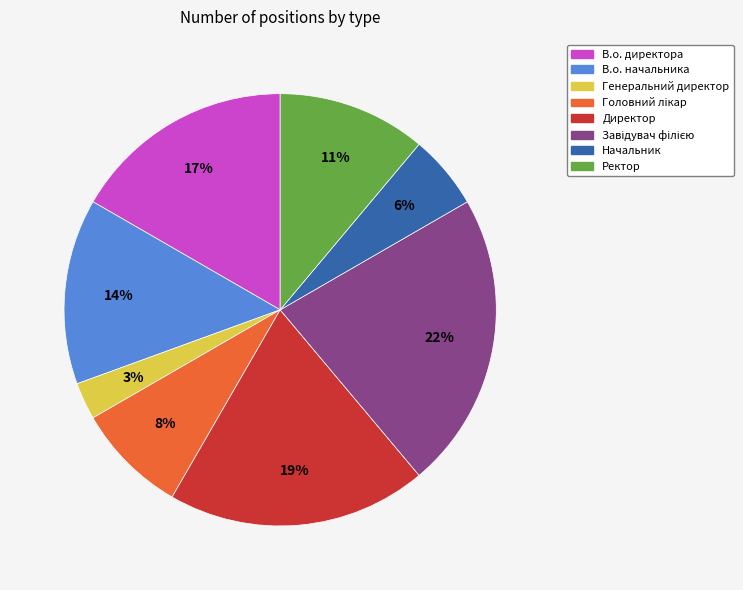

Is there a majority slice in this chart?

No